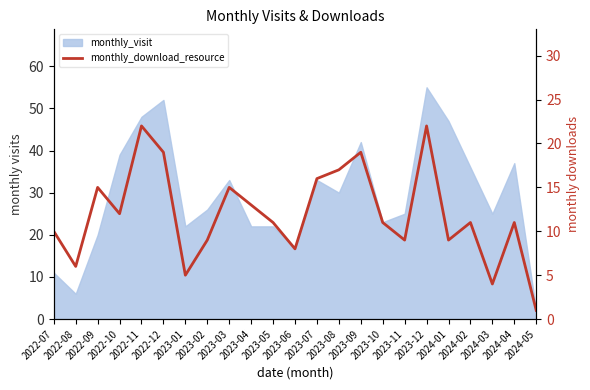

What is the sum of all values?

275